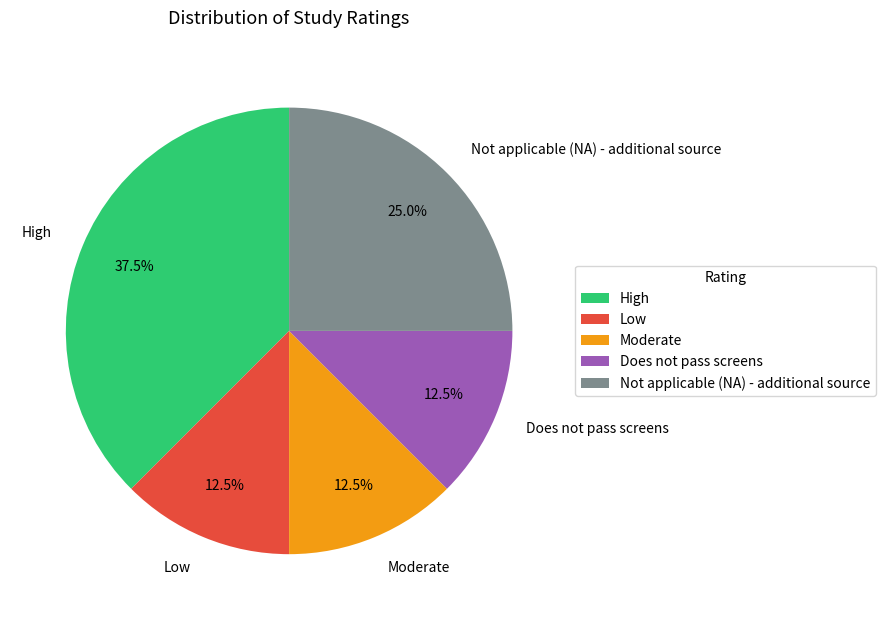

What percentage is NOT represented by Not applicable (NA) - additional source?

75.0%